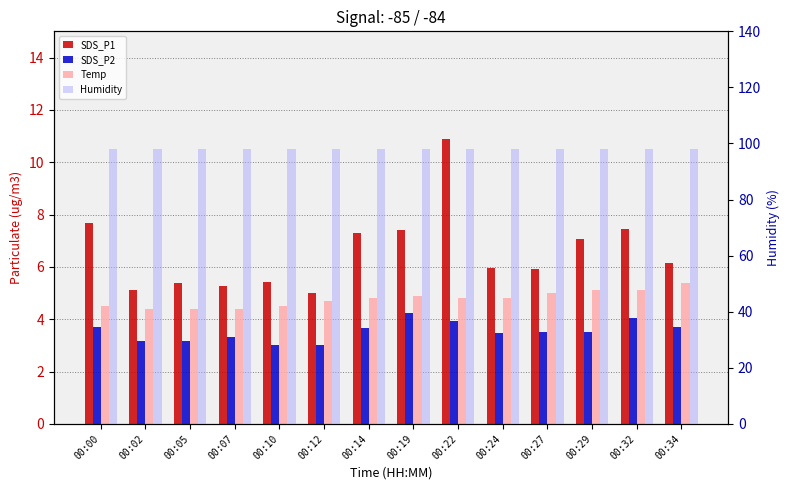

What is the difference between the maximum and minimum values in the SDS_P2 series?

1.2